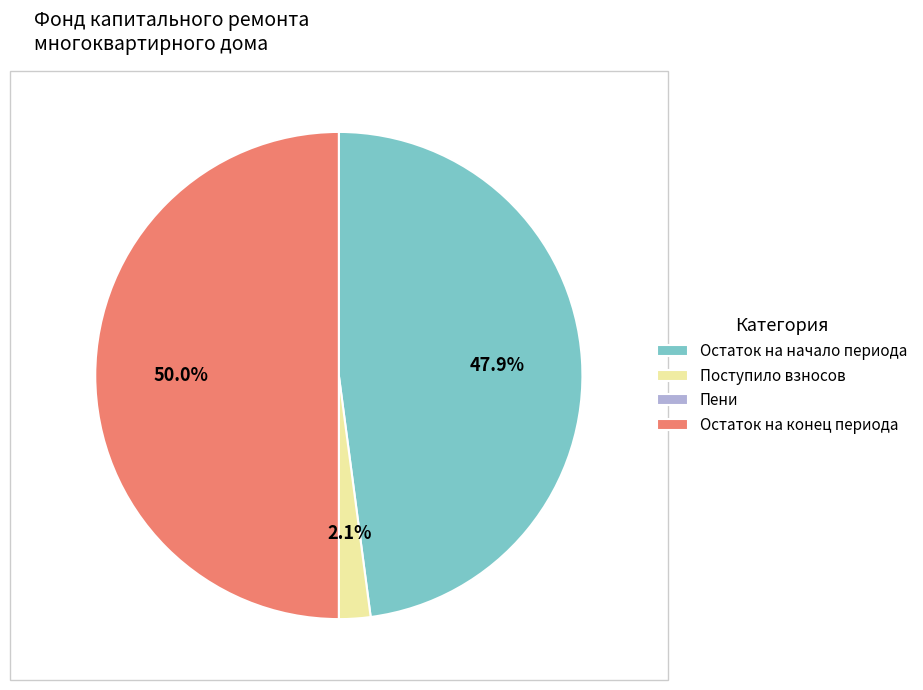

Which slice is the largest?

Остаток на конец периода